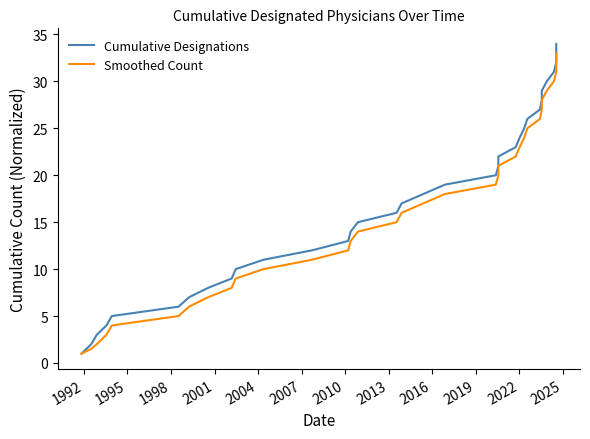

What is the difference between the second highest and second lowest values in the Smoothed Count series?

30.5